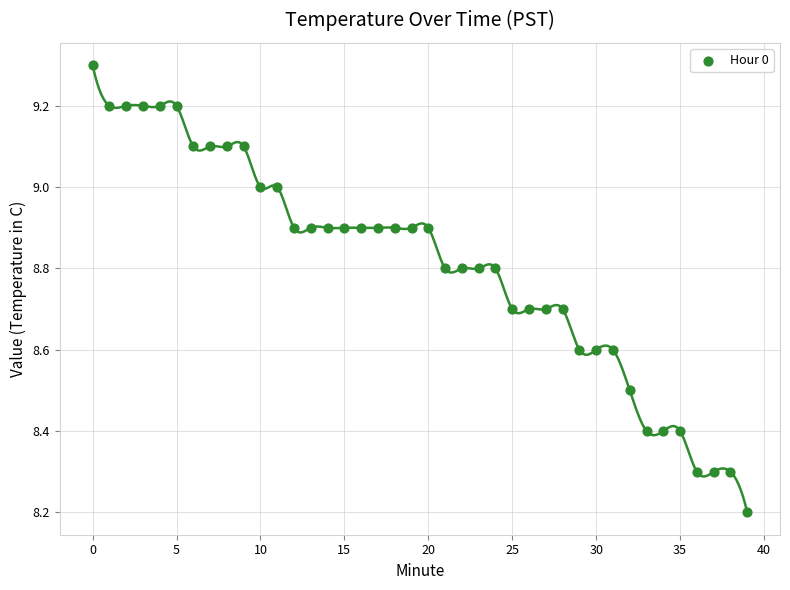

What Y value in the scatter plot is closest to 8?

8.2